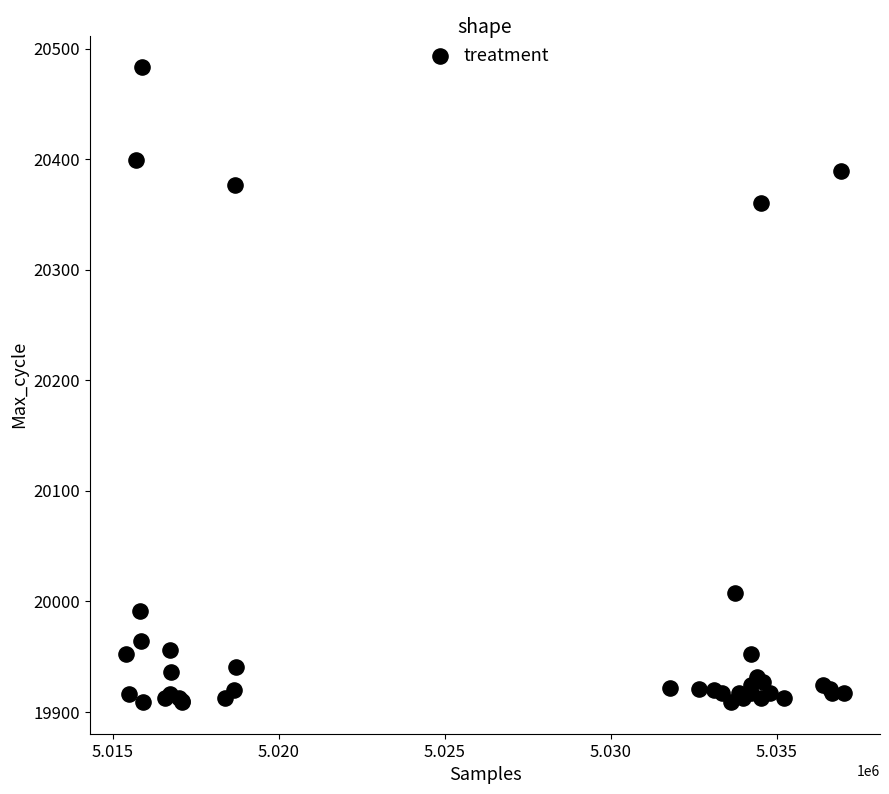

What Y value in the scatter plot is closest to 20196?

20360